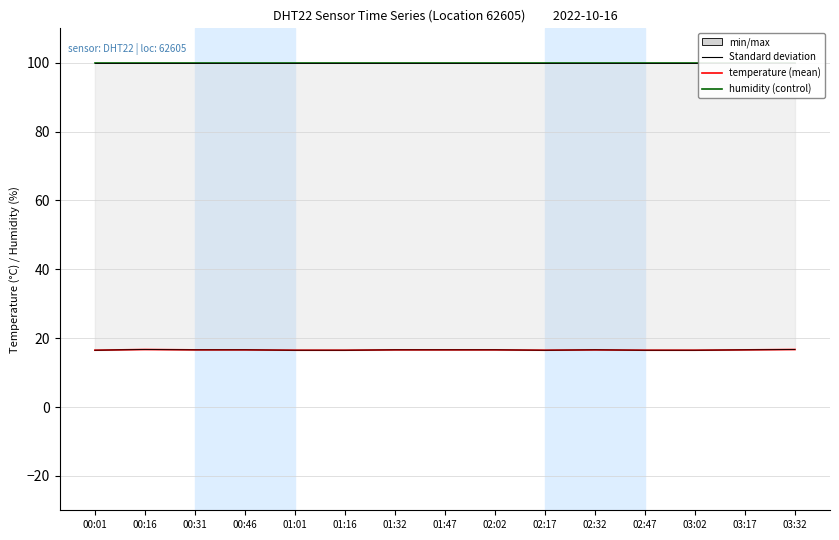

How many interior local peaks does the min series have?

2